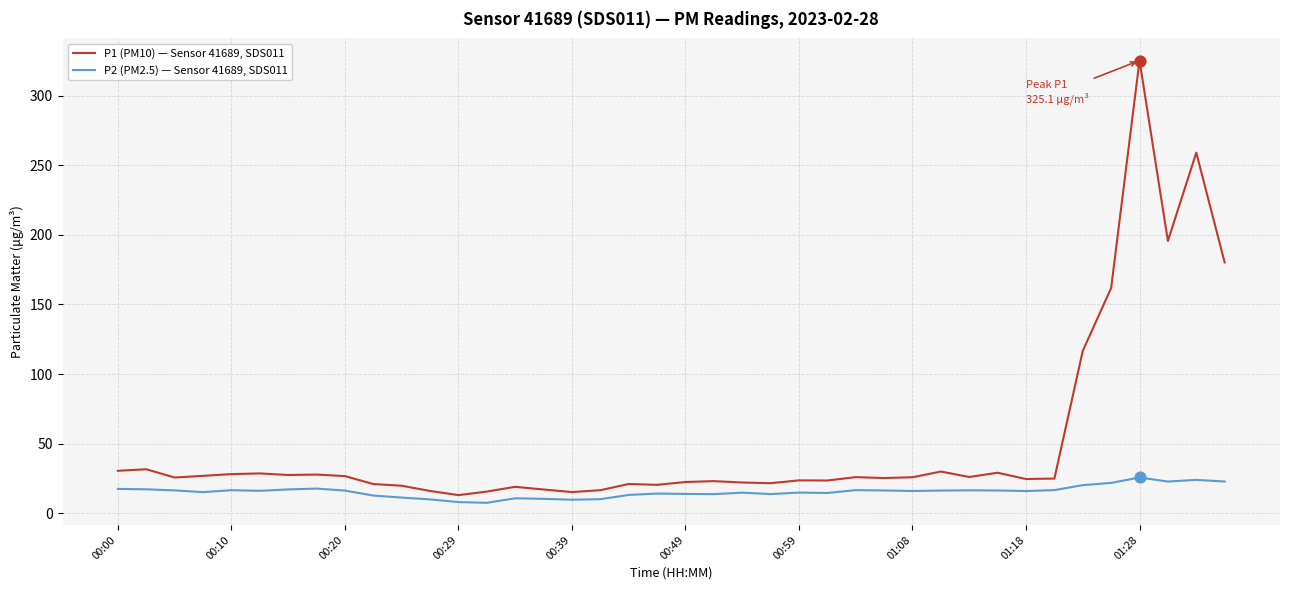

At how many categories does at least one series exceed 81?

6